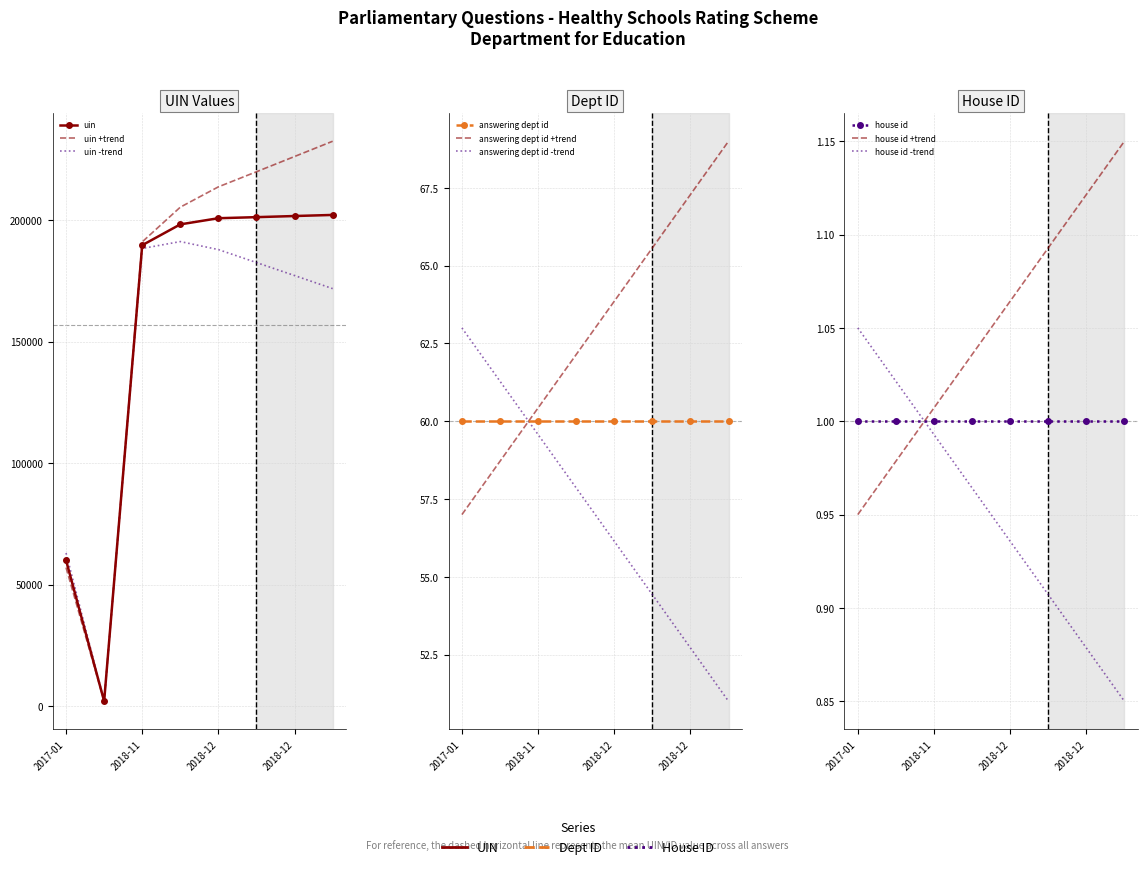

Does the chart have visible grid lines?

Yes